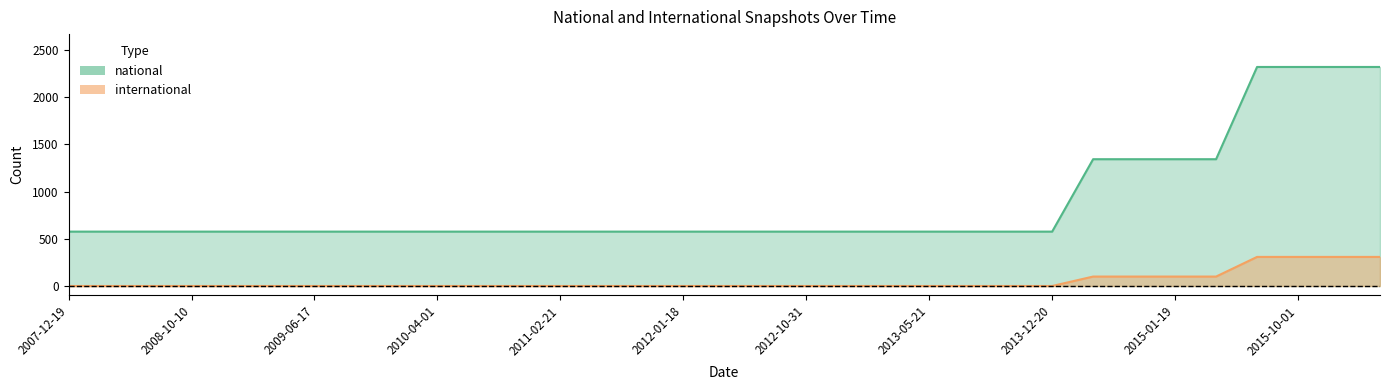

What is the sum of all international values?

1632